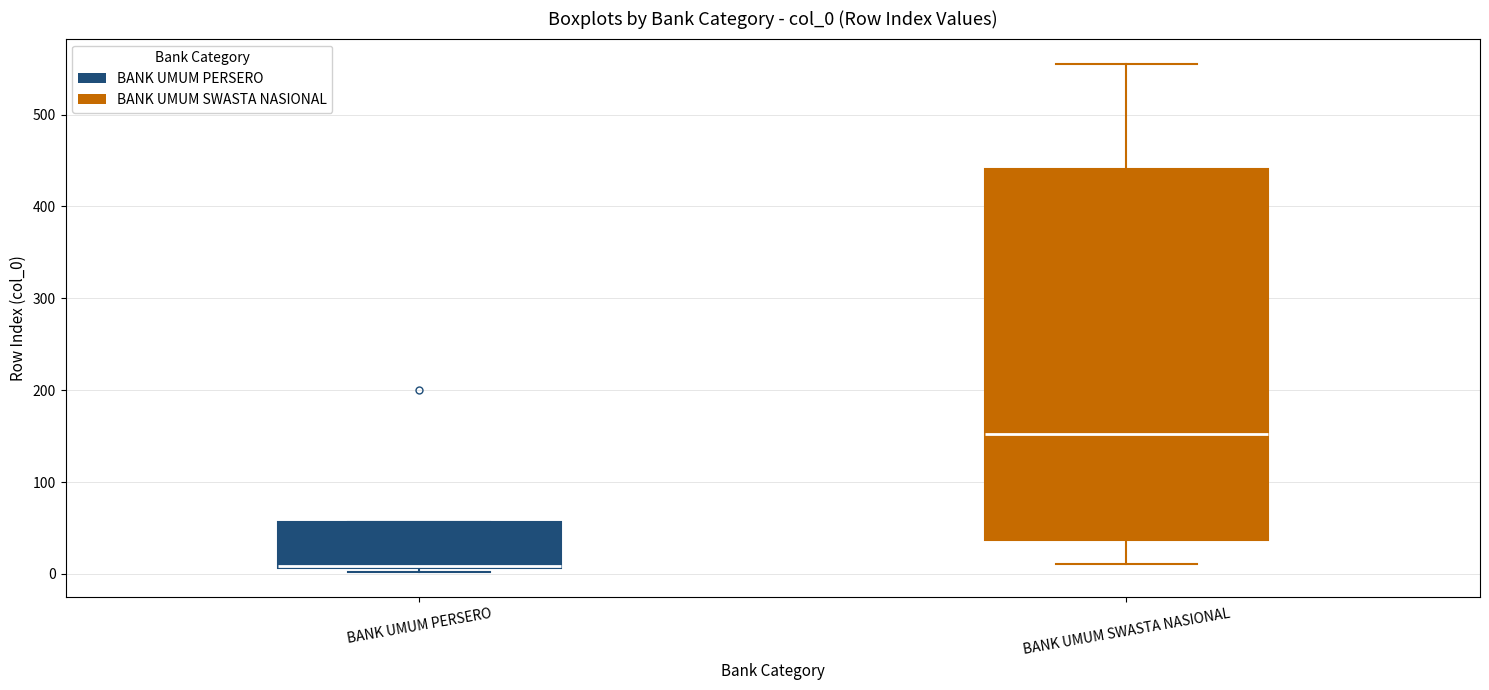

Reading left to right, transcribe this box plot: for each box, give where its median line is, the range the box spans, and where its two whiskers end, as read against the y-axis. The values are not printed on the chart, so give them approximately, as read against the axis.

BANK UMUM PERSERO: median 10 (drawn on the box's lower edge), box 10 to 60, whiskers 0 to 60
BANK UMUM SWASTA NASIONAL: median 150, box 40 to 440, whiskers 10 to 560